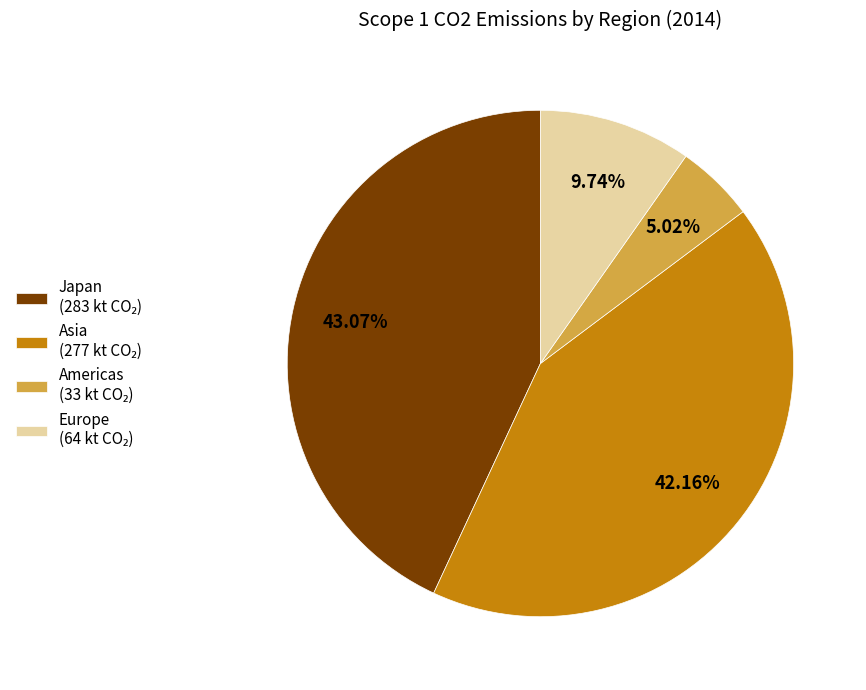

Is the sum of Japan and Americas greater than half?

No